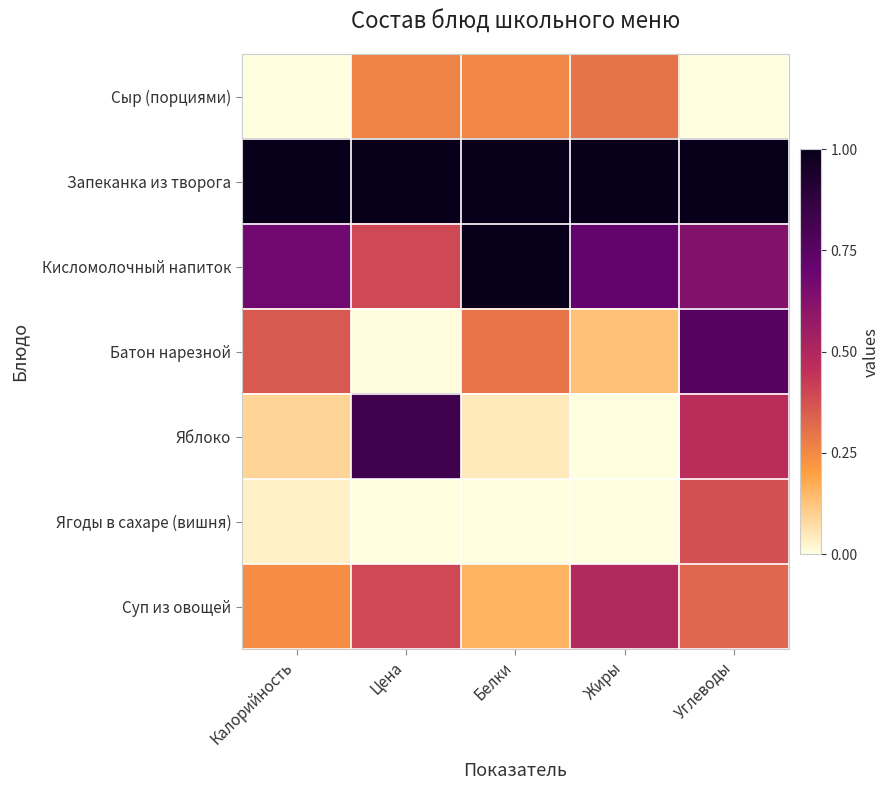

Which series changed the most between Жиры and Углеводы?

Батон нарезной